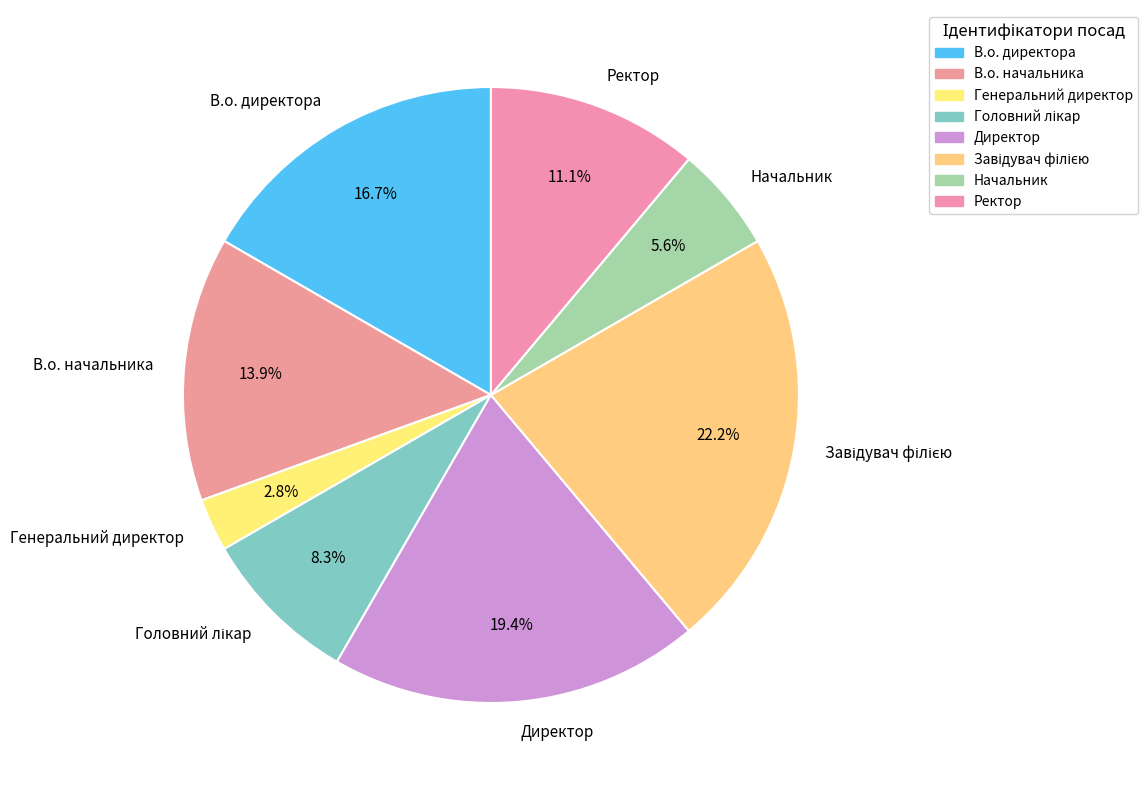

To the nearest percent, what is the average slice percentage?

12%